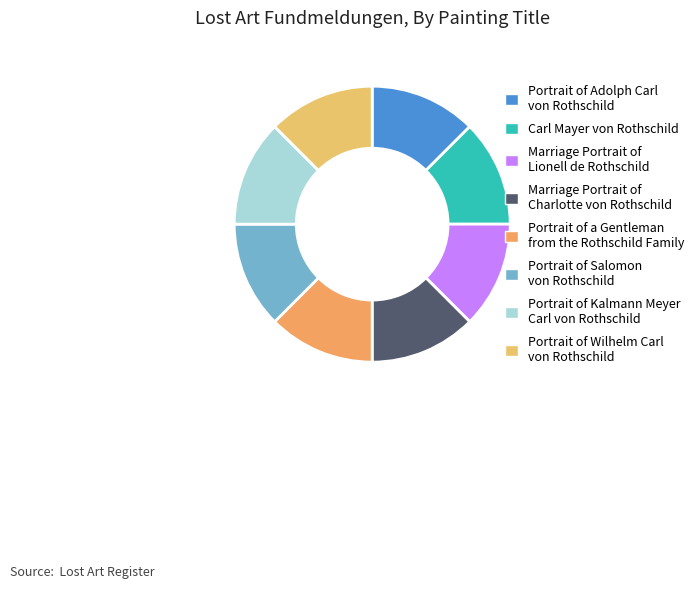

Count the number of slices in the pie.

8